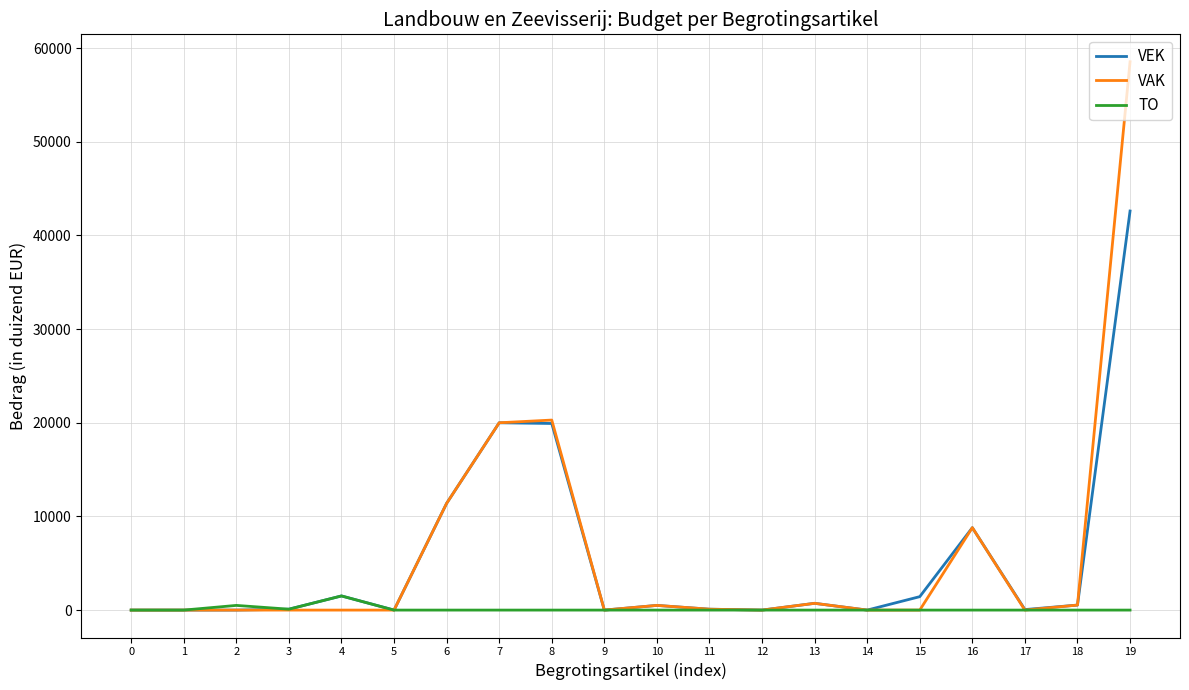

What is the greatest value displayed?

58549